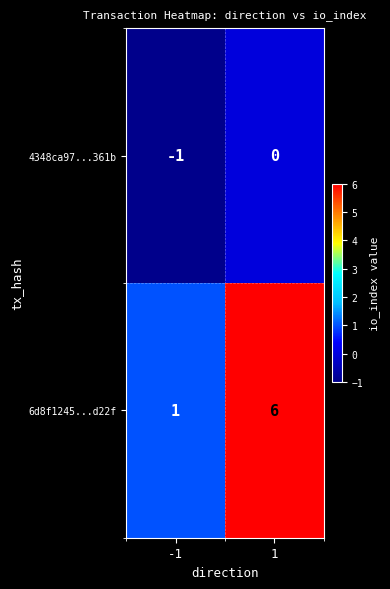

Reading left to right, extract all data points from this chart.

4348ca97...361b: -1=-1	1=0
6d8f1245...d22f: -1=1	1=6